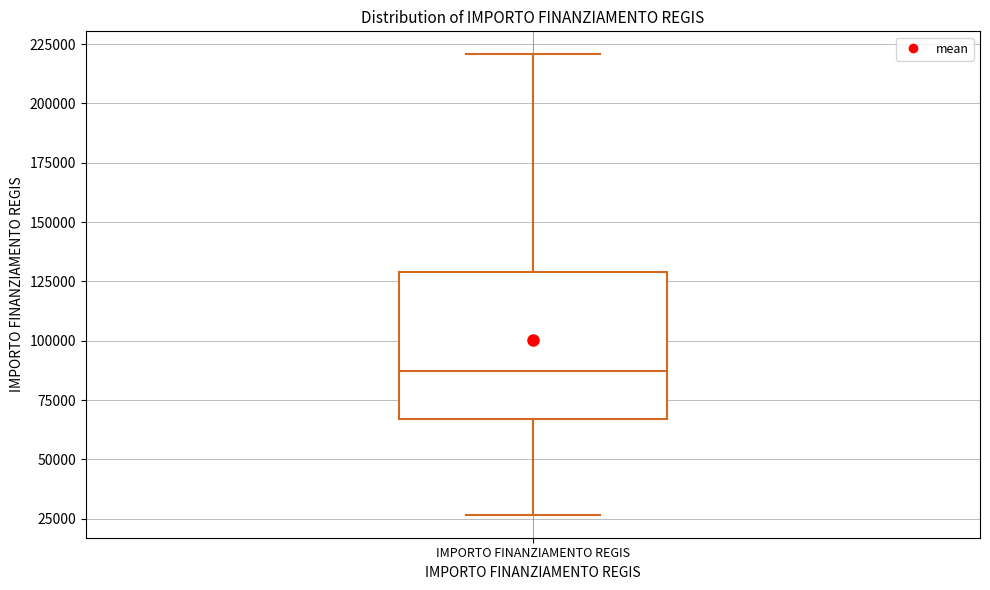

Transcribe this box plot: give where the median line is, the range the box spans, and where the two whiskers end, as read against the y-axis. The values are not printed on the chart, so give them approximately, as read against the axis.

median 85000, box 65000 to 130000, whiskers 25000 to 220000